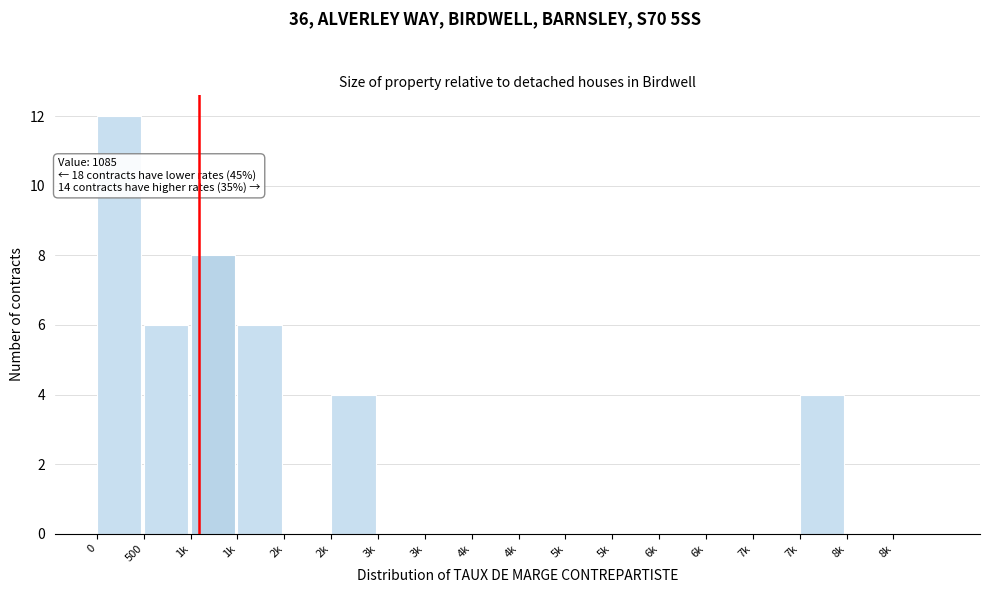

How many series are shown in this chart?

1